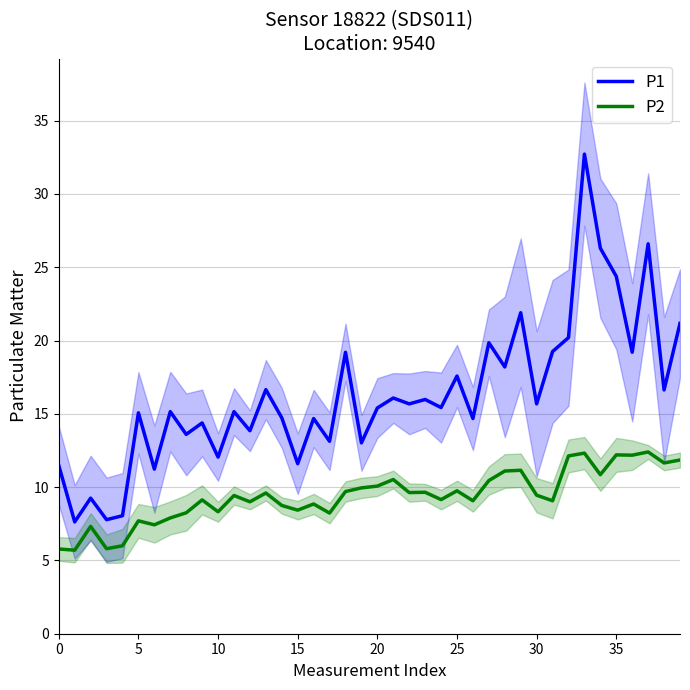

How many interior local peaks does the P1 series have?

15